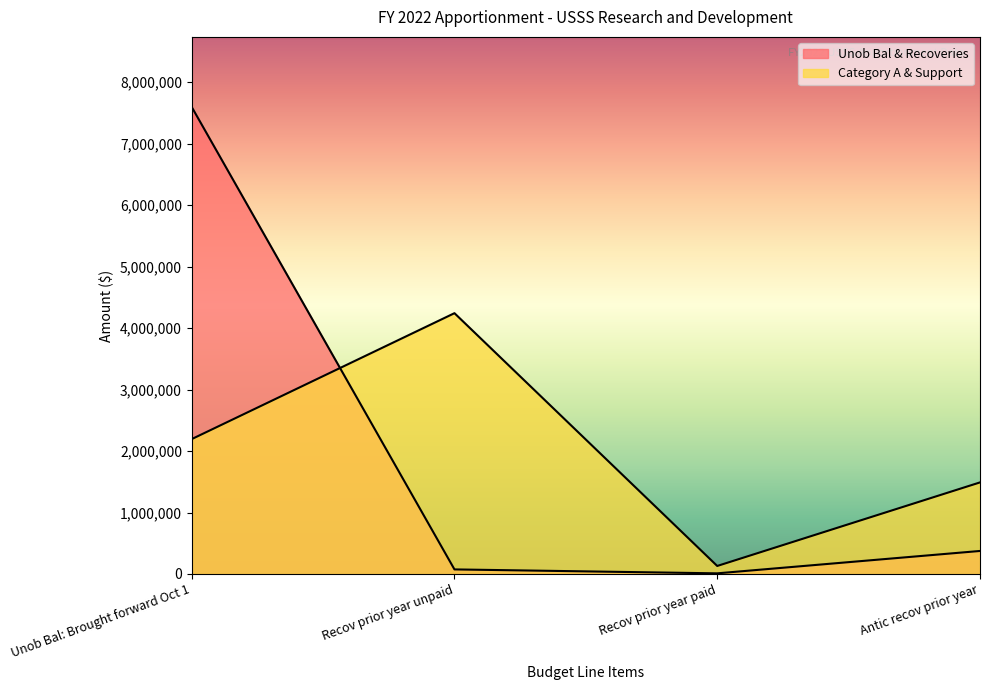

At which label is Unob Bal & Recoveries closest to 3803175?

Antic recov prior year